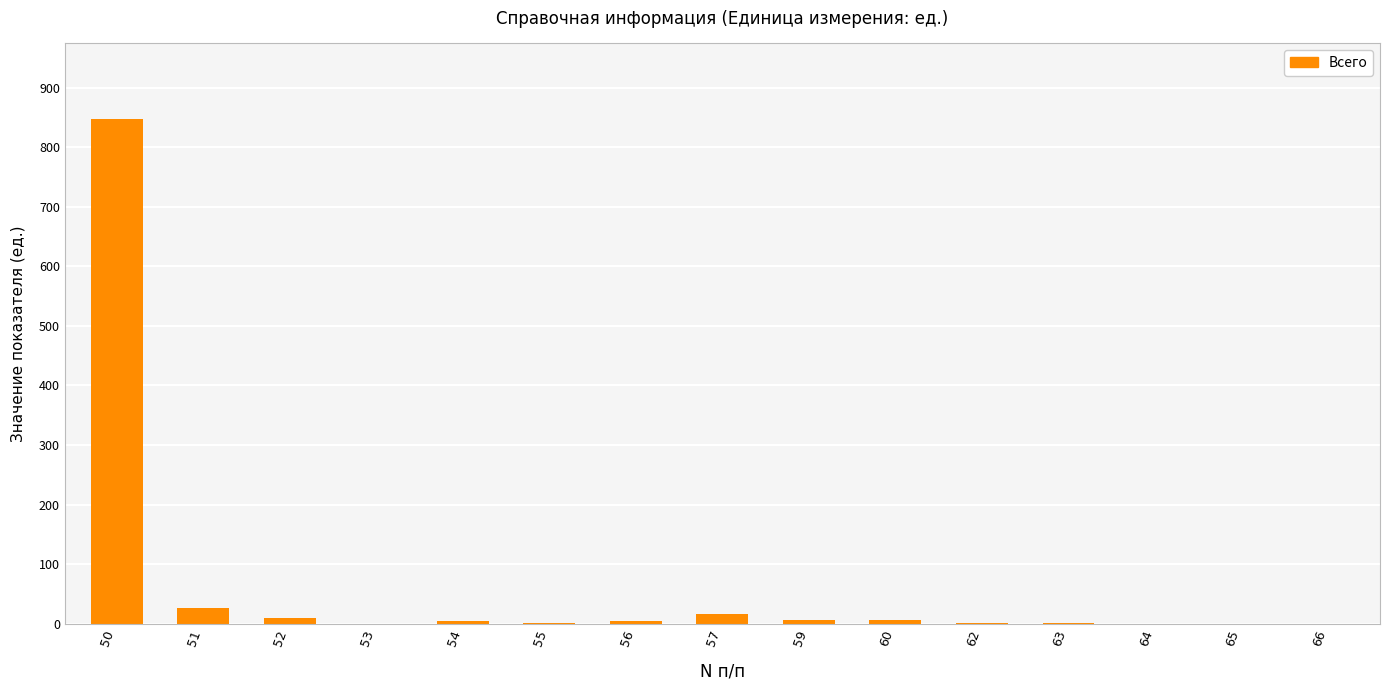

Between 64 and 51, which is larger?

51